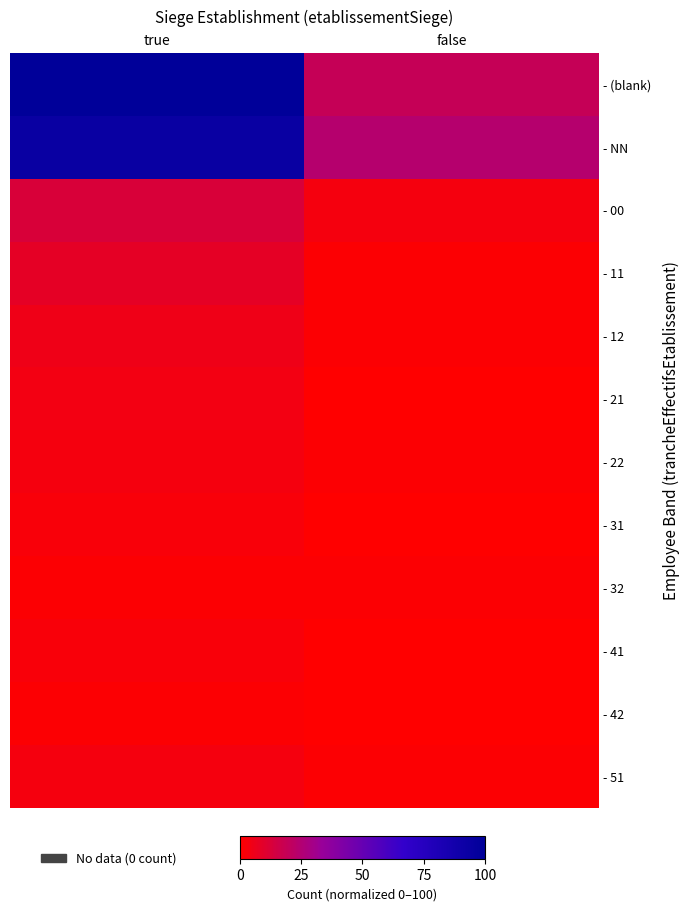

Count the number of categories in the chart.

2